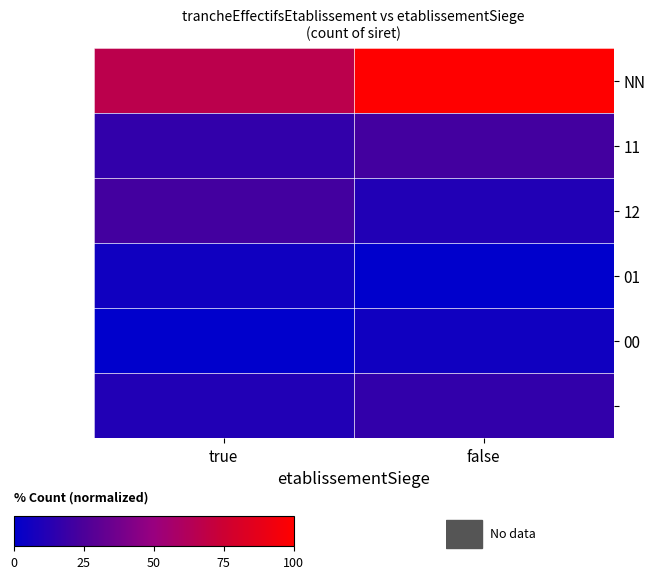

Which has a higher value, false or true?

false